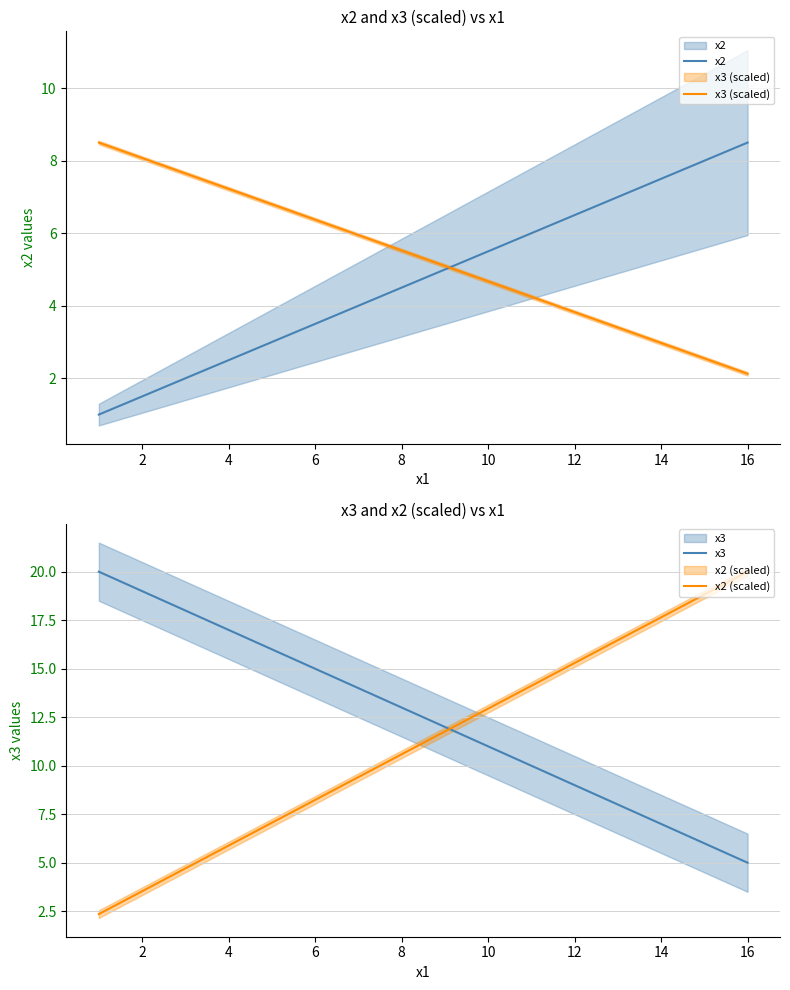

What is the minimum value shown in the chart?

1.0